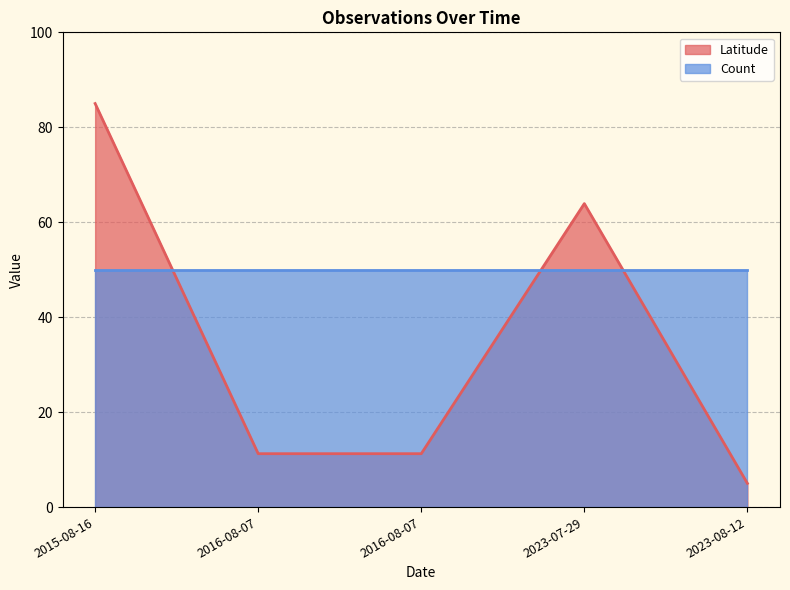

List the labels in order of value, smallest first.

2023-08-12, 2016-08-07, 2016-08-07, 2023-07-29, 2015-08-16